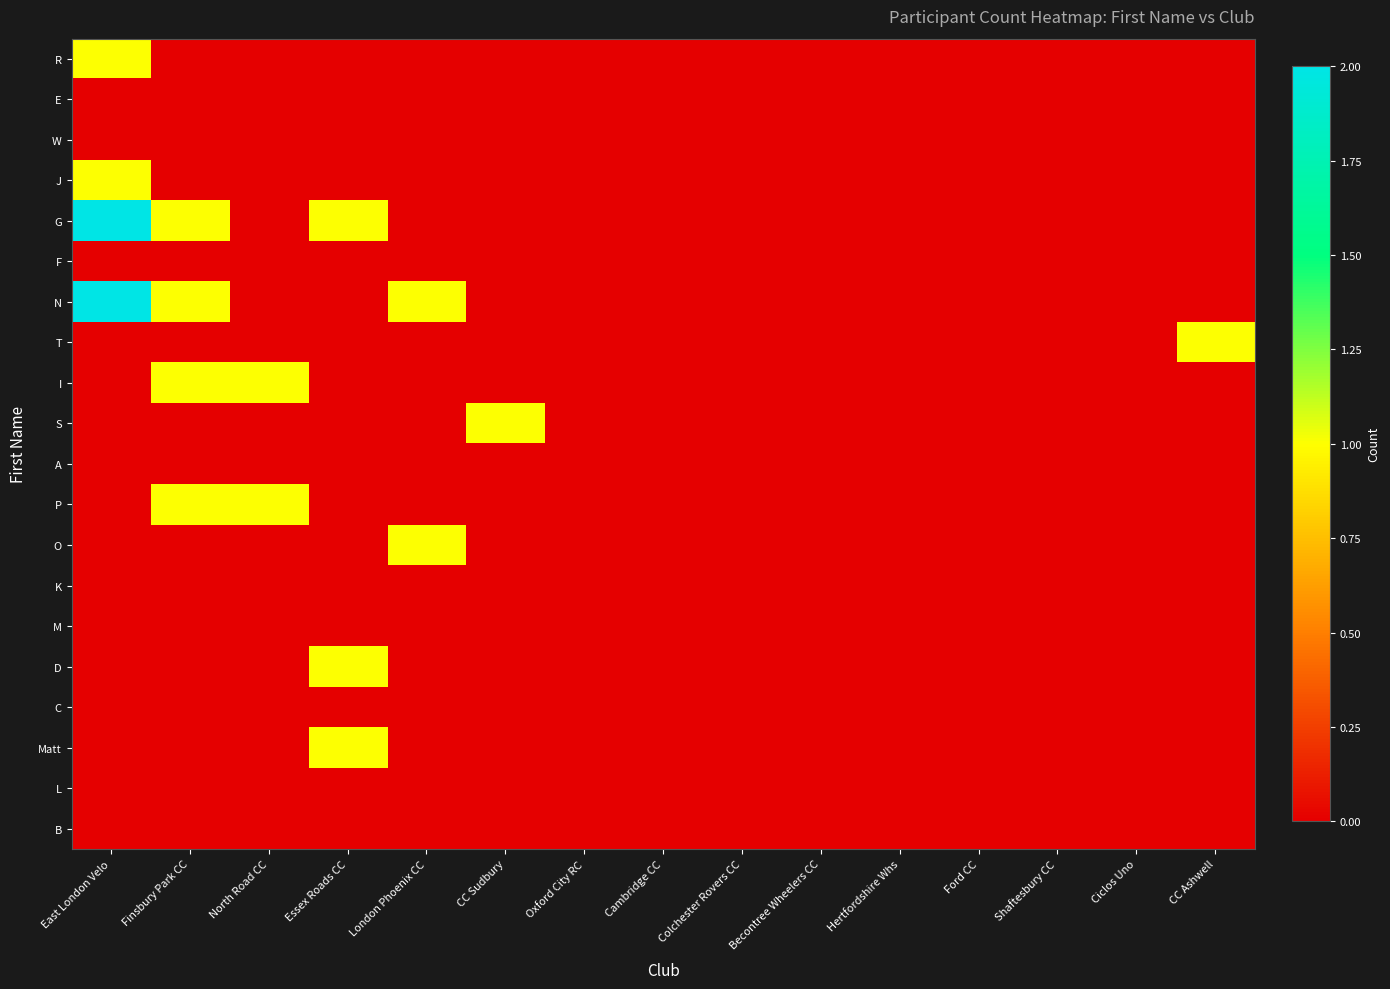

Reading left to right, extract all data points from this chart.

R: East London Velo=1	Finsbury Park CC=0	North Road CC=0	Essex Roads CC=0	London Phoenix CC=0	CC Sudbury=0	Oxford City RC=0	Cambridge CC=0	Colchester Rovers CC=0	Becontree Wheelers CC=0	Hertfordshire Whs=0	Ford CC=0	Shaftesbury CC=0	Ciclos Uno=0	CC Ashwell=0
E: East London Velo=0	Finsbury Park CC=0	North Road CC=0	Essex Roads CC=0	London Phoenix CC=0	CC Sudbury=0	Oxford City RC=0	Cambridge CC=0	Colchester Rovers CC=0	Becontree Wheelers CC=0	Hertfordshire Whs=0	Ford CC=0	Shaftesbury CC=0	Ciclos Uno=0	CC Ashwell=0
W: East London Velo=0	Finsbury Park CC=0	North Road CC=0	Essex Roads CC=0	London Phoenix CC=0	CC Sudbury=0	Oxford City RC=0	Cambridge CC=0	Colchester Rovers CC=0	Becontree Wheelers CC=0	Hertfordshire Whs=0	Ford CC=0	Shaftesbury CC=0	Ciclos Uno=0	CC Ashwell=0
J: East London Velo=1	Finsbury Park CC=0	North Road CC=0	Essex Roads CC=0	London Phoenix CC=0	CC Sudbury=0	Oxford City RC=0	Cambridge CC=0	Colchester Rovers CC=0	Becontree Wheelers CC=0	Hertfordshire Whs=0	Ford CC=0	Shaftesbury CC=0	Ciclos Uno=0	CC Ashwell=0
G: East London Velo=2	Finsbury Park CC=1	North Road CC=0	Essex Roads CC=1	London Phoenix CC=0	CC Sudbury=0	Oxford City RC=0	Cambridge CC=0	Colchester Rovers CC=0	Becontree Wheelers CC=0	Hertfordshire Whs=0	Ford CC=0	Shaftesbury CC=0	Ciclos Uno=0	CC Ashwell=0
F: East London Velo=0	Finsbury Park CC=0	North Road CC=0	Essex Roads CC=0	London Phoenix CC=0	CC Sudbury=0	Oxford City RC=0	Cambridge CC=0	Colchester Rovers CC=0	Becontree Wheelers CC=0	Hertfordshire Whs=0	Ford CC=0	Shaftesbury CC=0	Ciclos Uno=0	CC Ashwell=0
N: East London Velo=2	Finsbury Park CC=1	North Road CC=0	Essex Roads CC=0	London Phoenix CC=1	CC Sudbury=0	Oxford City RC=0	Cambridge CC=0	Colchester Rovers CC=0	Becontree Wheelers CC=0	Hertfordshire Whs=0	Ford CC=0	Shaftesbury CC=0	Ciclos Uno=0	CC Ashwell=0
T: East London Velo=0	Finsbury Park CC=0	North Road CC=0	Essex Roads CC=0	London Phoenix CC=0	CC Sudbury=0	Oxford City RC=0	Cambridge CC=0	Colchester Rovers CC=0	Becontree Wheelers CC=0	Hertfordshire Whs=0	Ford CC=0	Shaftesbury CC=0	Ciclos Uno=0	CC Ashwell=1
I: East London Velo=0	Finsbury Park CC=1	North Road CC=1	Essex Roads CC=0	London Phoenix CC=0	CC Sudbury=0	Oxford City RC=0	Cambridge CC=0	Colchester Rovers CC=0	Becontree Wheelers CC=0	Hertfordshire Whs=0	Ford CC=0	Shaftesbury CC=0	Ciclos Uno=0	CC Ashwell=0
S: East London Velo=0	Finsbury Park CC=0	North Road CC=0	Essex Roads CC=0	London Phoenix CC=0	CC Sudbury=1	Oxford City RC=0	Cambridge CC=0	Colchester Rovers CC=0	Becontree Wheelers CC=0	Hertfordshire Whs=0	Ford CC=0	Shaftesbury CC=0	Ciclos Uno=0	CC Ashwell=0
A: East London Velo=0	Finsbury Park CC=0	North Road CC=0	Essex Roads CC=0	London Phoenix CC=0	CC Sudbury=0	Oxford City RC=0	Cambridge CC=0	Colchester Rovers CC=0	Becontree Wheelers CC=0	Hertfordshire Whs=0	Ford CC=0	Shaftesbury CC=0	Ciclos Uno=0	CC Ashwell=0
P: East London Velo=0	Finsbury Park CC=1	North Road CC=1	Essex Roads CC=0	London Phoenix CC=0	CC Sudbury=0	Oxford City RC=0	Cambridge CC=0	Colchester Rovers CC=0	Becontree Wheelers CC=0	Hertfordshire Whs=0	Ford CC=0	Shaftesbury CC=0	Ciclos Uno=0	CC Ashwell=0
O: East London Velo=0	Finsbury Park CC=0	North Road CC=0	Essex Roads CC=0	London Phoenix CC=1	CC Sudbury=0	Oxford City RC=0	Cambridge CC=0	Colchester Rovers CC=0	Becontree Wheelers CC=0	Hertfordshire Whs=0	Ford CC=0	Shaftesbury CC=0	Ciclos Uno=0	CC Ashwell=0
K: East London Velo=0	Finsbury Park CC=0	North Road CC=0	Essex Roads CC=0	London Phoenix CC=0	CC Sudbury=0	Oxford City RC=0	Cambridge CC=0	Colchester Rovers CC=0	Becontree Wheelers CC=0	Hertfordshire Whs=0	Ford CC=0	Shaftesbury CC=0	Ciclos Uno=0	CC Ashwell=0
M: East London Velo=0	Finsbury Park CC=0	North Road CC=0	Essex Roads CC=0	London Phoenix CC=0	CC Sudbury=0	Oxford City RC=0	Cambridge CC=0	Colchester Rovers CC=0	Becontree Wheelers CC=0	Hertfordshire Whs=0	Ford CC=0	Shaftesbury CC=0	Ciclos Uno=0	CC Ashwell=0
D: East London Velo=0	Finsbury Park CC=0	North Road CC=0	Essex Roads CC=1	London Phoenix CC=0	CC Sudbury=0	Oxford City RC=0	Cambridge CC=0	Colchester Rovers CC=0	Becontree Wheelers CC=0	Hertfordshire Whs=0	Ford CC=0	Shaftesbury CC=0	Ciclos Uno=0	CC Ashwell=0
C: East London Velo=0	Finsbury Park CC=0	North Road CC=0	Essex Roads CC=0	London Phoenix CC=0	CC Sudbury=0	Oxford City RC=0	Cambridge CC=0	Colchester Rovers CC=0	Becontree Wheelers CC=0	Hertfordshire Whs=0	Ford CC=0	Shaftesbury CC=0	Ciclos Uno=0	CC Ashwell=0
Matt: East London Velo=0	Finsbury Park CC=0	North Road CC=0	Essex Roads CC=1	London Phoenix CC=0	CC Sudbury=0	Oxford City RC=0	Cambridge CC=0	Colchester Rovers CC=0	Becontree Wheelers CC=0	Hertfordshire Whs=0	Ford CC=0	Shaftesbury CC=0	Ciclos Uno=0	CC Ashwell=0
L: East London Velo=0	Finsbury Park CC=0	North Road CC=0	Essex Roads CC=0	London Phoenix CC=0	CC Sudbury=0	Oxford City RC=0	Cambridge CC=0	Colchester Rovers CC=0	Becontree Wheelers CC=0	Hertfordshire Whs=0	Ford CC=0	Shaftesbury CC=0	Ciclos Uno=0	CC Ashwell=0
B: East London Velo=0	Finsbury Park CC=0	North Road CC=0	Essex Roads CC=0	London Phoenix CC=0	CC Sudbury=0	Oxford City RC=0	Cambridge CC=0	Colchester Rovers CC=0	Becontree Wheelers CC=0	Hertfordshire Whs=0	Ford CC=0	Shaftesbury CC=0	Ciclos Uno=0	CC Ashwell=0